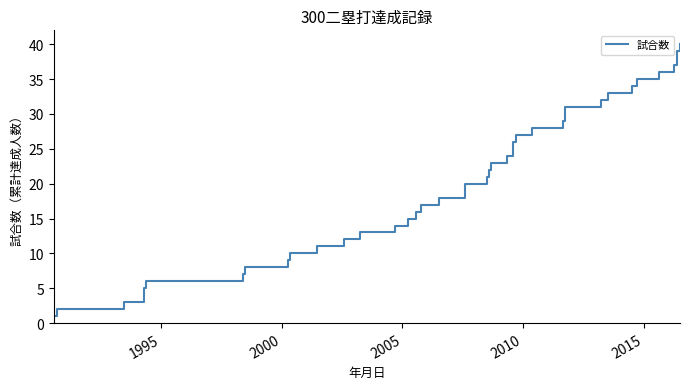

What is the difference between the maximum and minimum values?

39